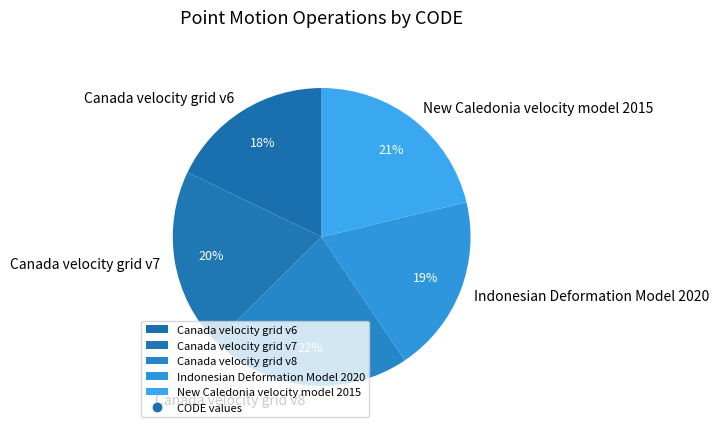

Combined, do Canada velocity grid v7 and Indonesian Deformation Model 2020 account for over 50%?

No